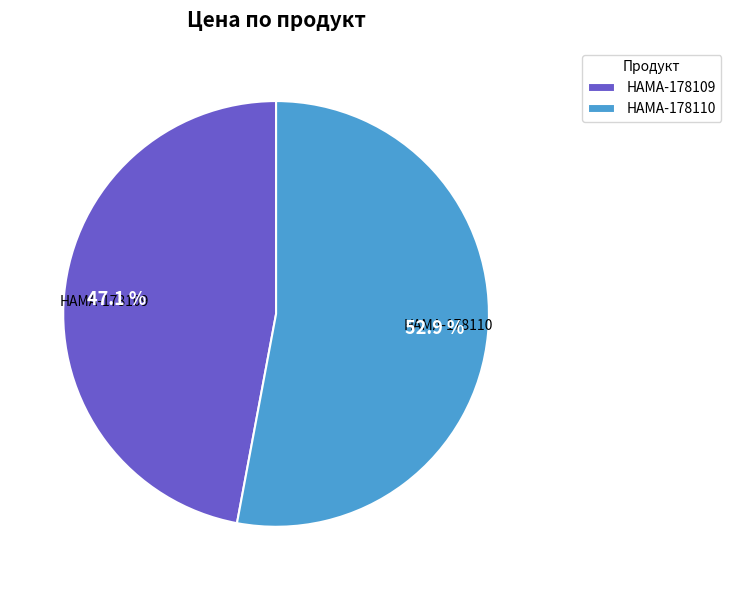

What is the total percentage of HAMA-178109 and HAMA-178110?

100.0%